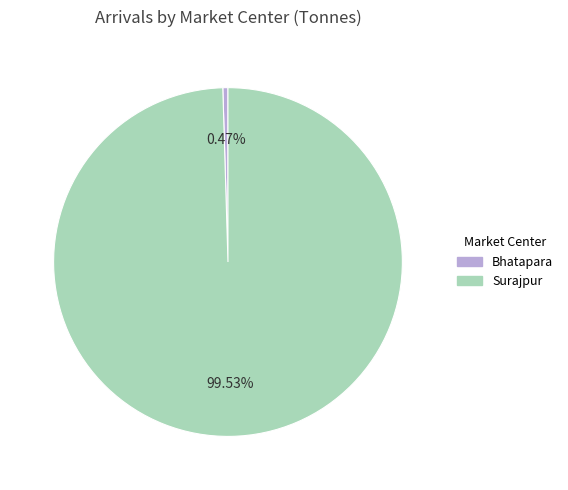

Does Bhatapara account for over 50% of the chart?

No